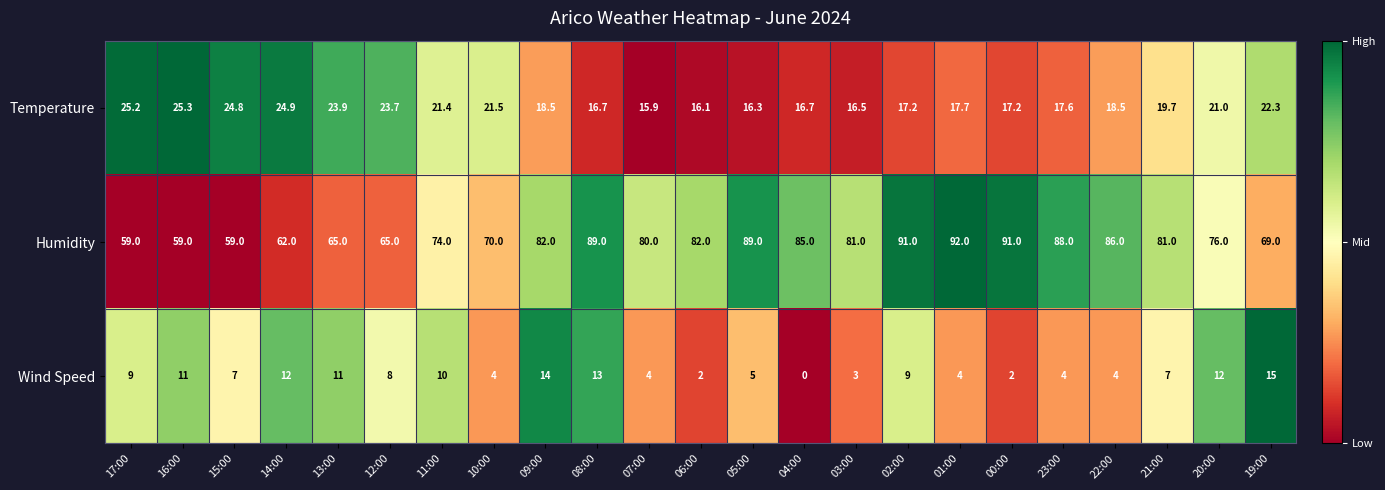

What is the approximate value of Temperature at 11:00?

21.4